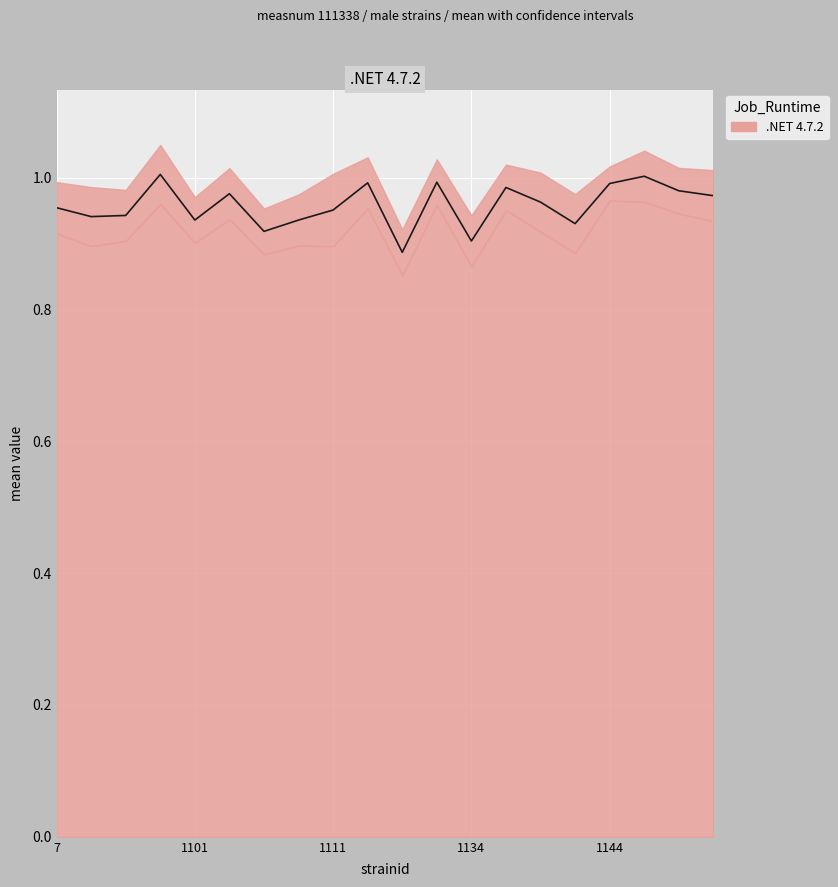

What is the highest value of the lowercl series?

1.0